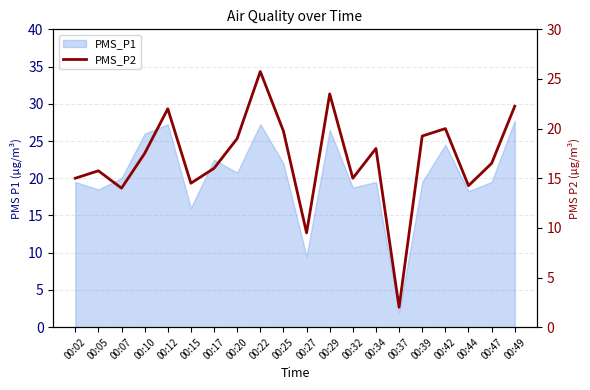

Which has a higher value, 00:27 or 00:07?

00:07